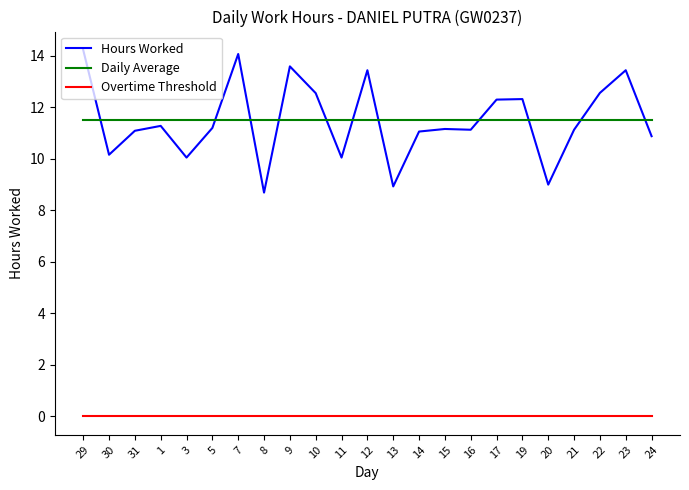

Count the number of categories in the chart.

23